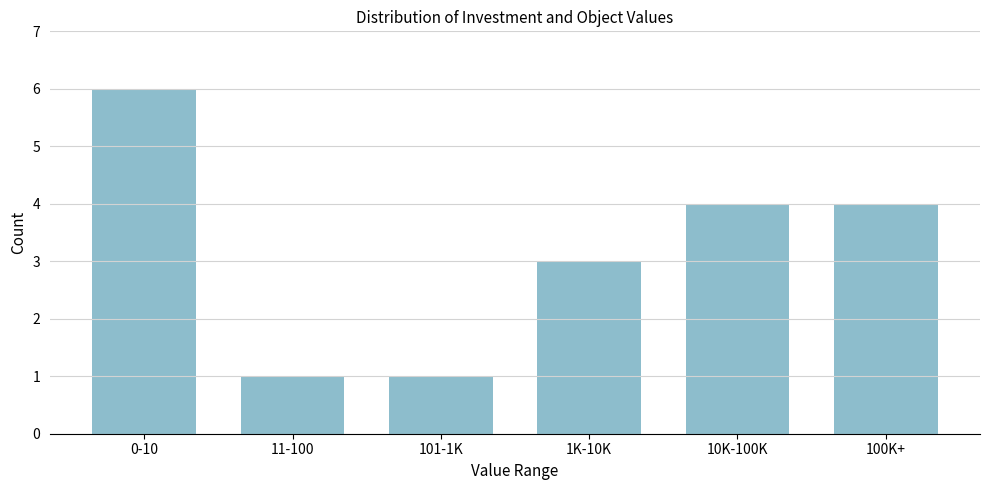

Reading left to right, list all the values displayed in this chart.

6	1	1	3	4	4